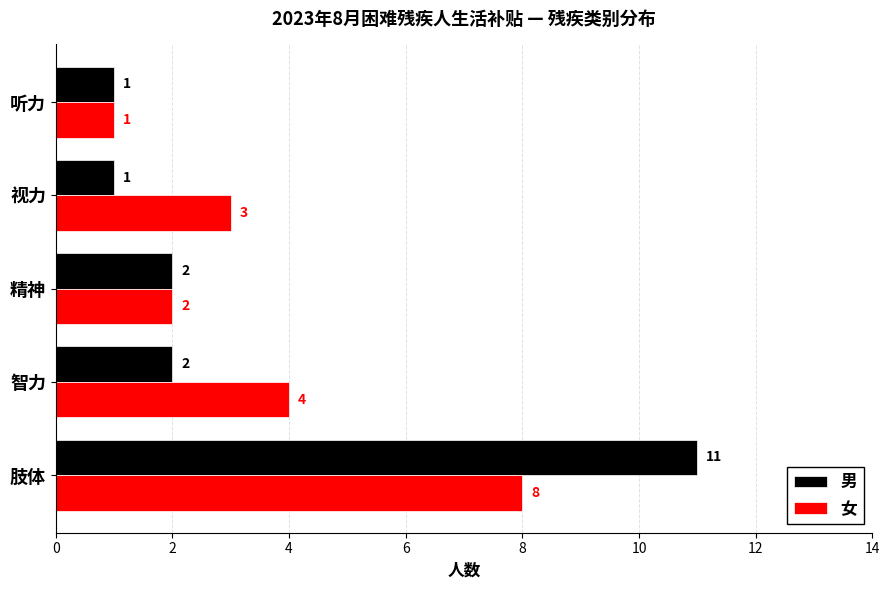

Rank the categories by 女 value from highest to lowest.

肢体, 智力, 视力, 精神, 听力